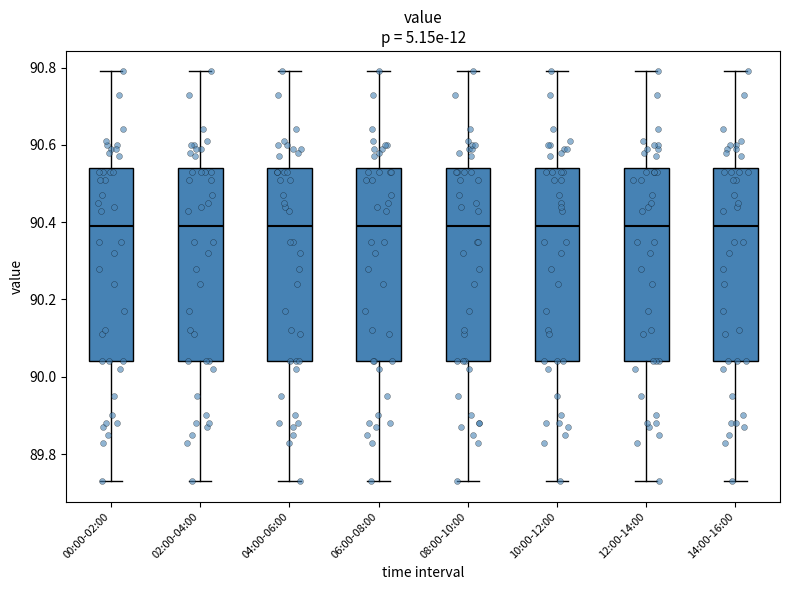

Reading left to right, transcribe this box plot: for each box, give where its median line is, the range the box spans, and where its two whiskers end, as read against the y-axis. The values are not printed on the chart, so give them approximately, as read against the axis.

00:00-02:00: median 90.40, box 90.04 to 90.54, whiskers 89.74 to 90.80
02:00-04:00: median 90.40, box 90.04 to 90.54, whiskers 89.74 to 90.80
04:00-06:00: median 90.40, box 90.04 to 90.54, whiskers 89.74 to 90.80
06:00-08:00: median 90.40, box 90.04 to 90.54, whiskers 89.74 to 90.80
08:00-10:00: median 90.40, box 90.04 to 90.54, whiskers 89.74 to 90.80
10:00-12:00: median 90.40, box 90.04 to 90.54, whiskers 89.74 to 90.80
12:00-14:00: median 90.40, box 90.04 to 90.54, whiskers 89.74 to 90.80
14:00-16:00: median 90.40, box 90.04 to 90.54, whiskers 89.74 to 90.80